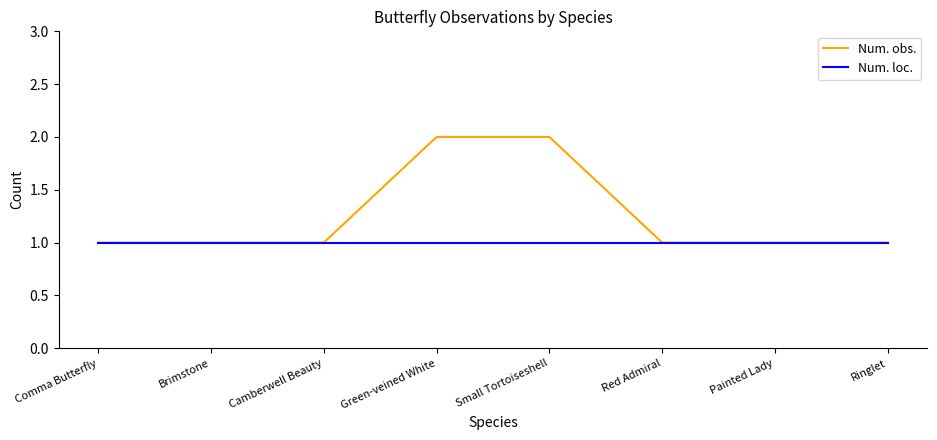

Which series has the largest total across all categories?

Num. obs.